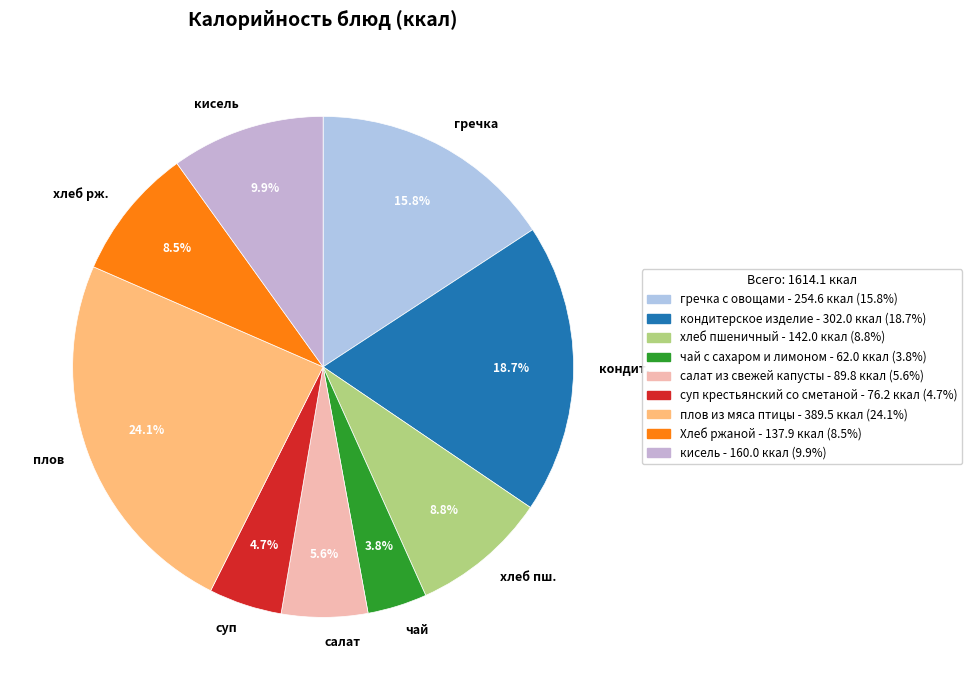

Is there any slice that represents more than half of the pie?

No